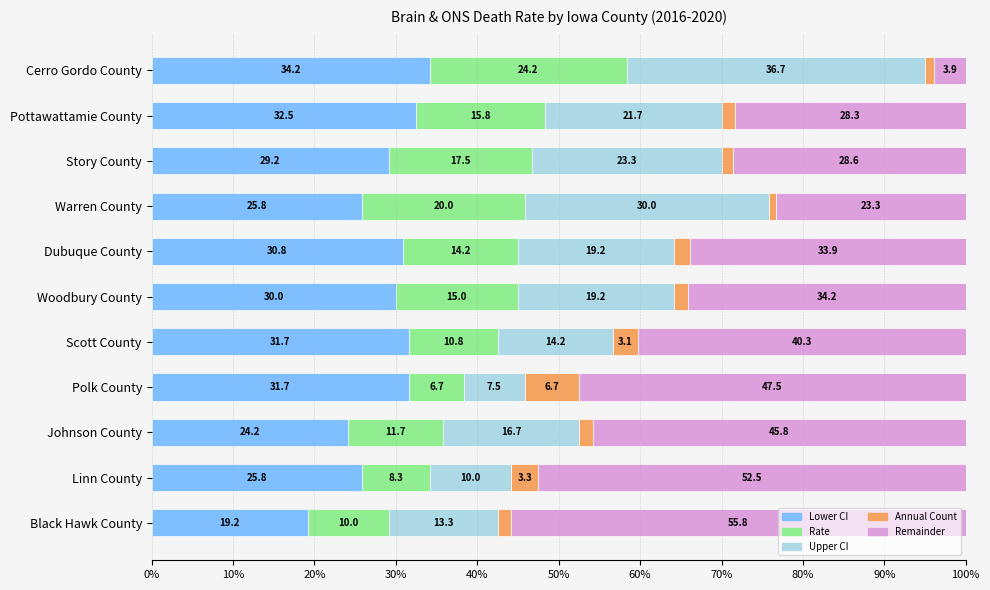

What is the highest value of the Lower CI series?

34.2